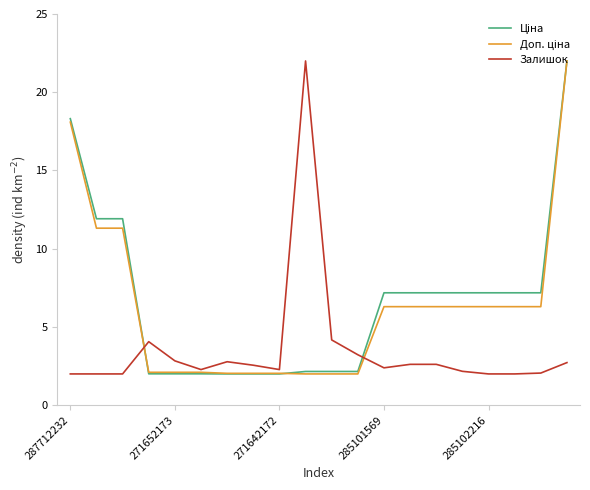

Count the number of categories in the chart.

20